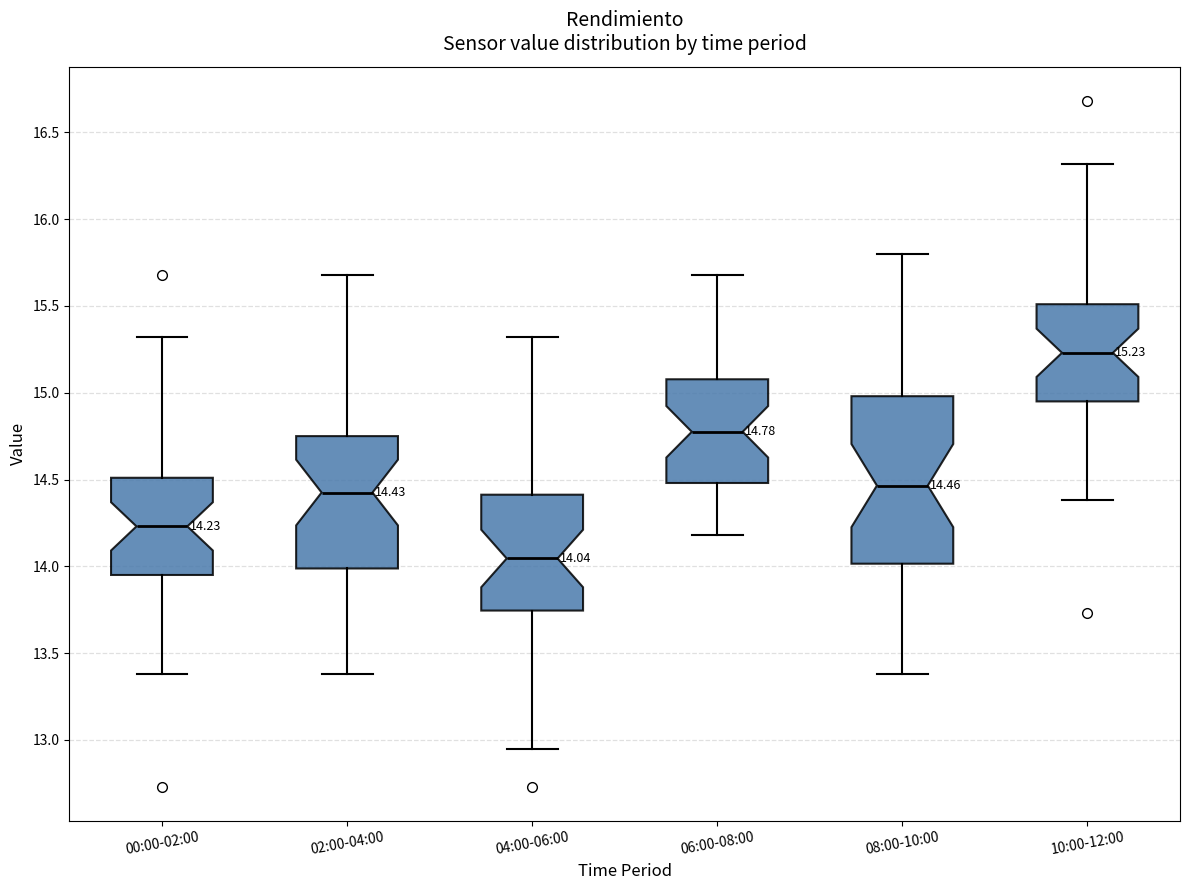

Which box has the highest median line?

10:00-12:00